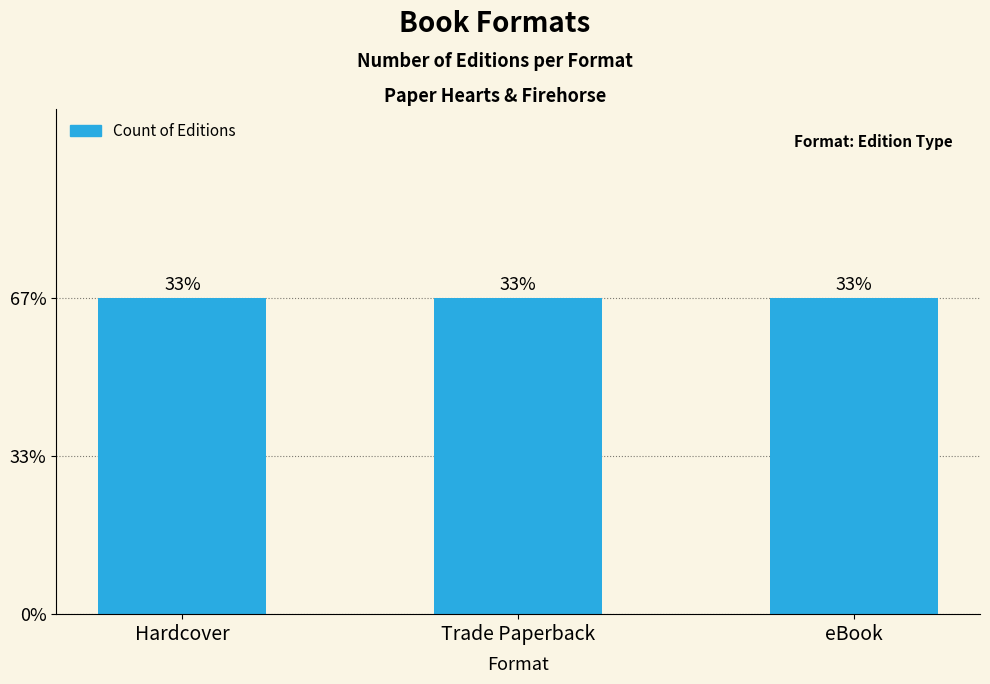

The value at Trade Paperback is 219314877. True or false?

False